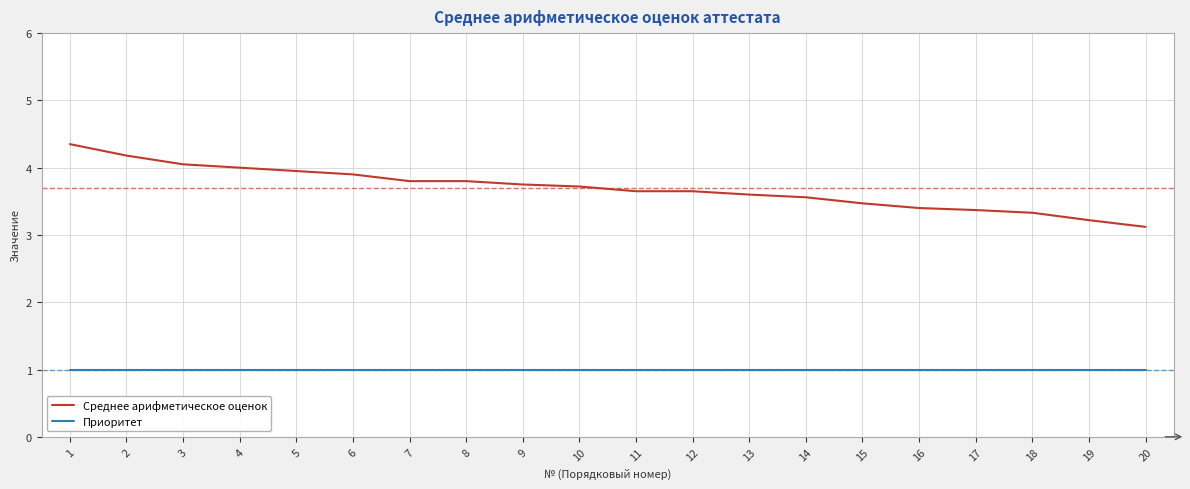

At how many categories does at least one series exceed 3?

20